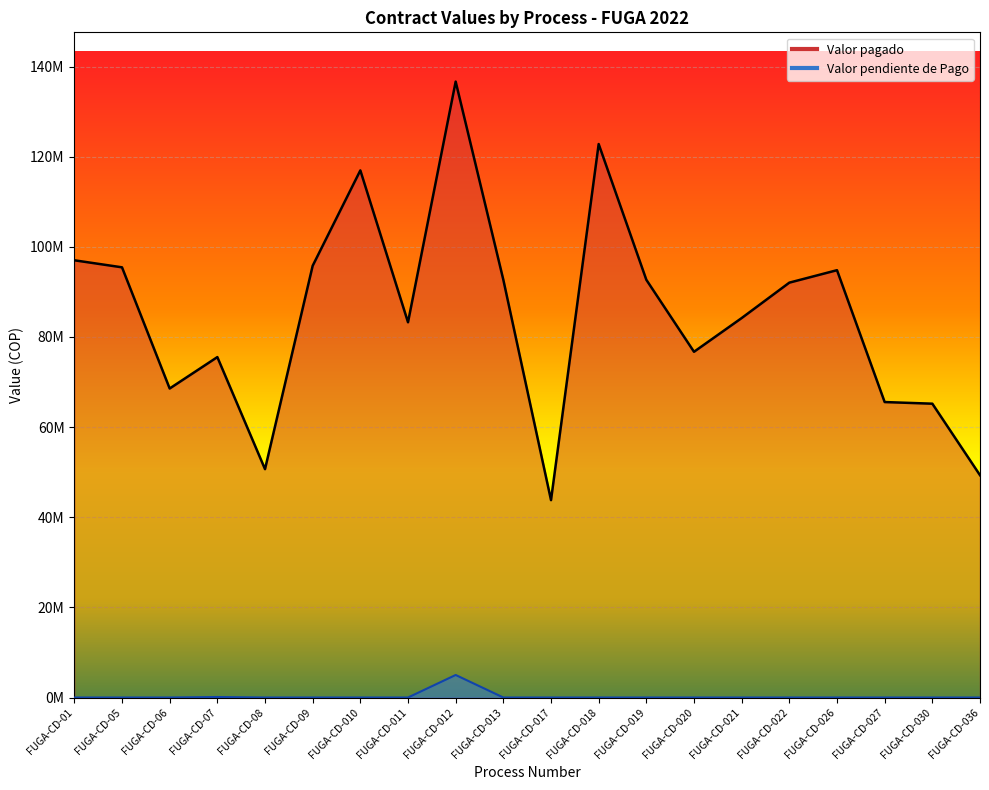

Reading left to right, transcribe all the data shown in this chart.

Valor pagado: FUGA-CD-01=97020560	FUGA-CD-05=95458450	FUGA-CD-06=68569200	FUGA-CD-07=75539000	FUGA-CD-08=50673570	FUGA-CD-09=95804800	FUGA-CD-010=116967600	FUGA-CD-011=83267450	FUGA-CD-012=136669400	FUGA-CD-013=92690210	FUGA-CD-017=43798000	FUGA-CD-018=122815080	FUGA-CD-019=92690210	FUGA-CD-020=76716000	FUGA-CD-021=84200400	FUGA-CD-022=92058560	FUGA-CD-026=94823460	FUGA-CD-027=65563200	FUGA-CD-030=65198960	FUGA-CD-036=49331610
Valor pendiente de Pago: FUGA-CD-01=0	FUGA-CD-05=0	FUGA-CD-06=0	FUGA-CD-07=111500	FUGA-CD-08=0	FUGA-CD-09=0	FUGA-CD-010=0	FUGA-CD-011=0	FUGA-CD-012=5000100	FUGA-CD-013=0	FUGA-CD-017=0	FUGA-CD-018=0	FUGA-CD-019=0	FUGA-CD-020=0	FUGA-CD-021=0	FUGA-CD-022=0	FUGA-CD-026=0	FUGA-CD-027=0	FUGA-CD-030=0	FUGA-CD-036=0